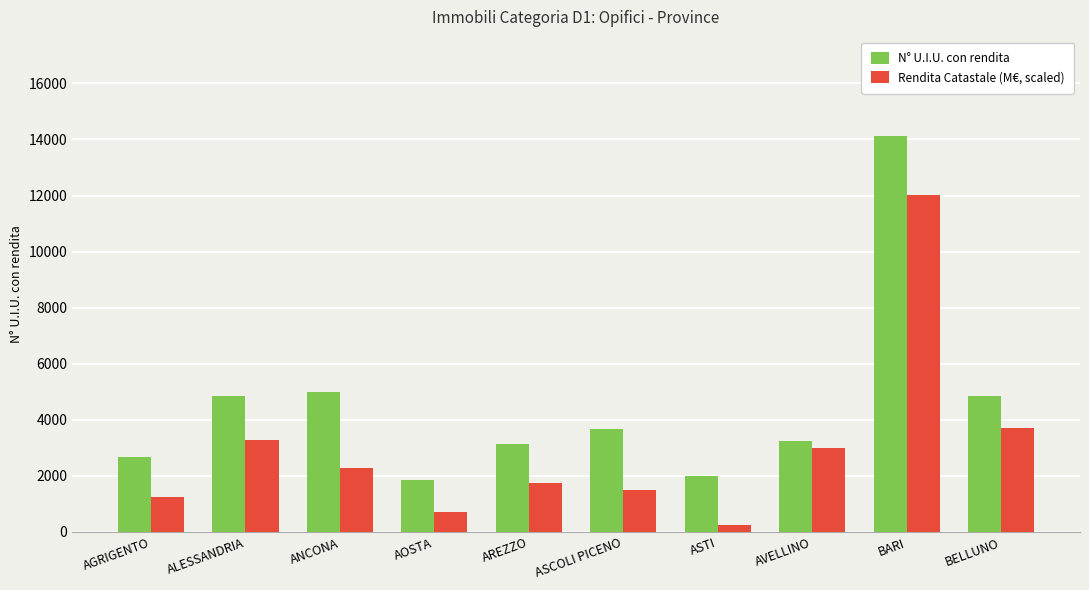

Does the chart contain stacked bars?

No